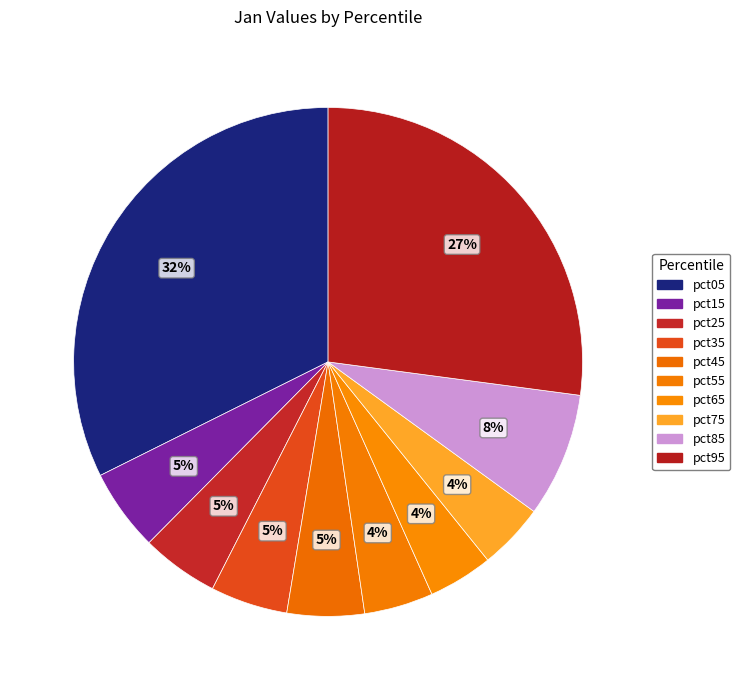

Does pct25 account for over 50% of the chart?

No